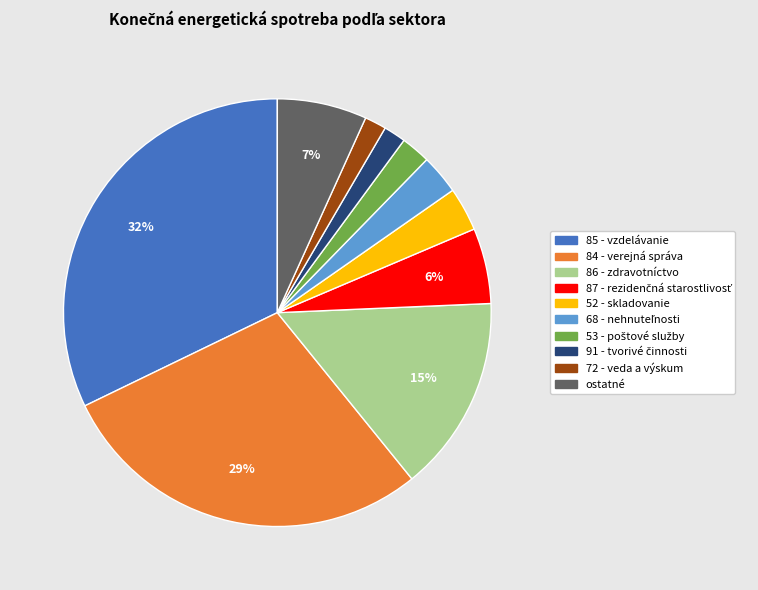

Is there any slice that represents more than half of the pie?

No